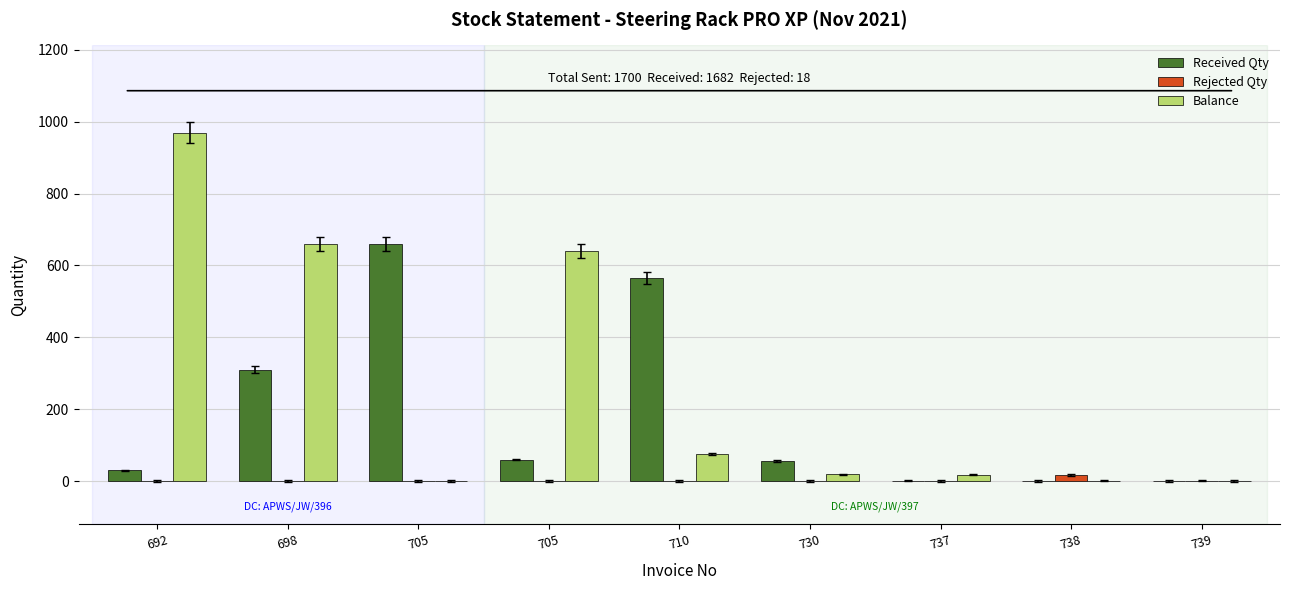

What are all the series names shown in the legend?

Received Qty, Rejected Qty, Balance